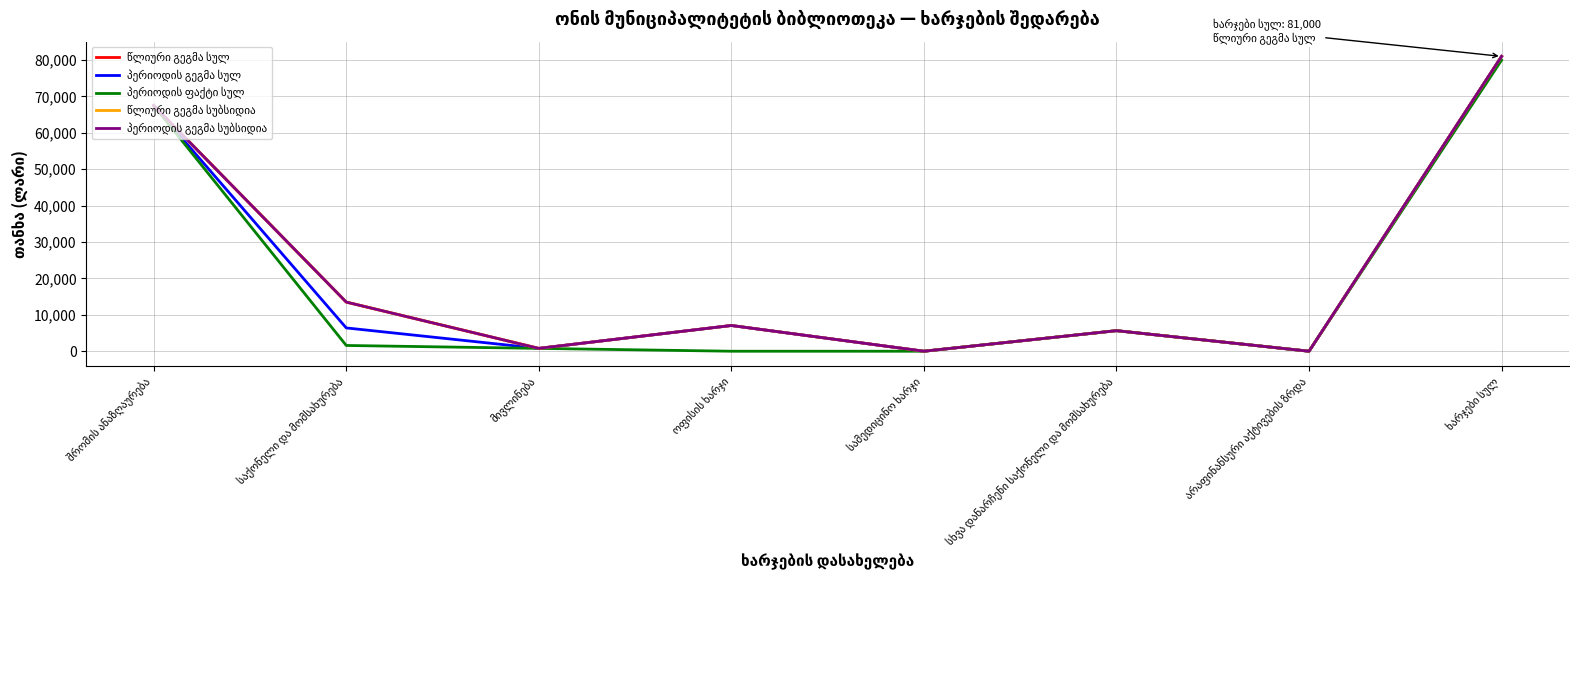

What is the highest value of the პერიოდის გეგმა სულ series?

81000.0